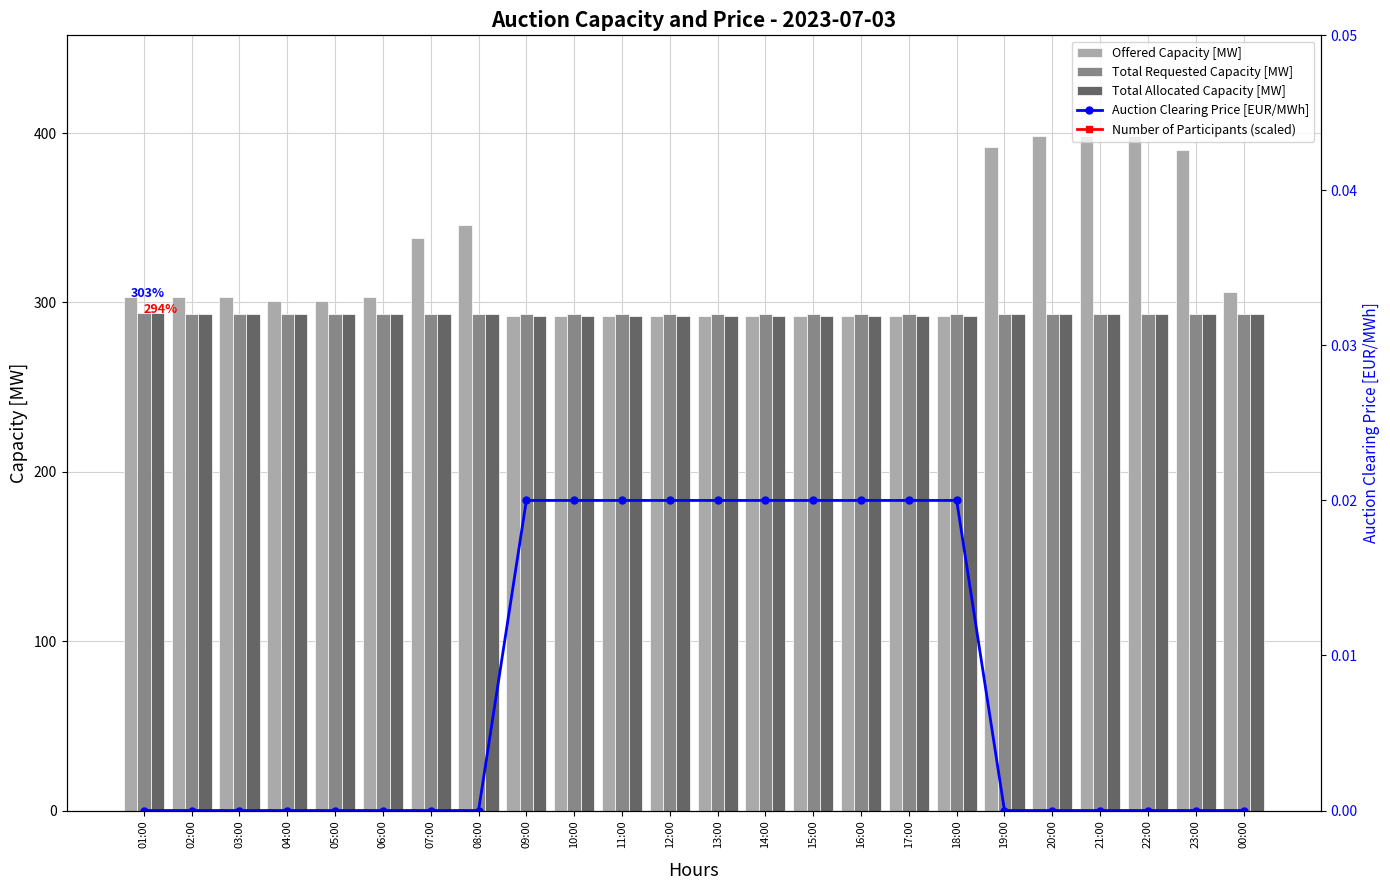

What is the lowest value of the Total Requested Capacity [MW] series?

293